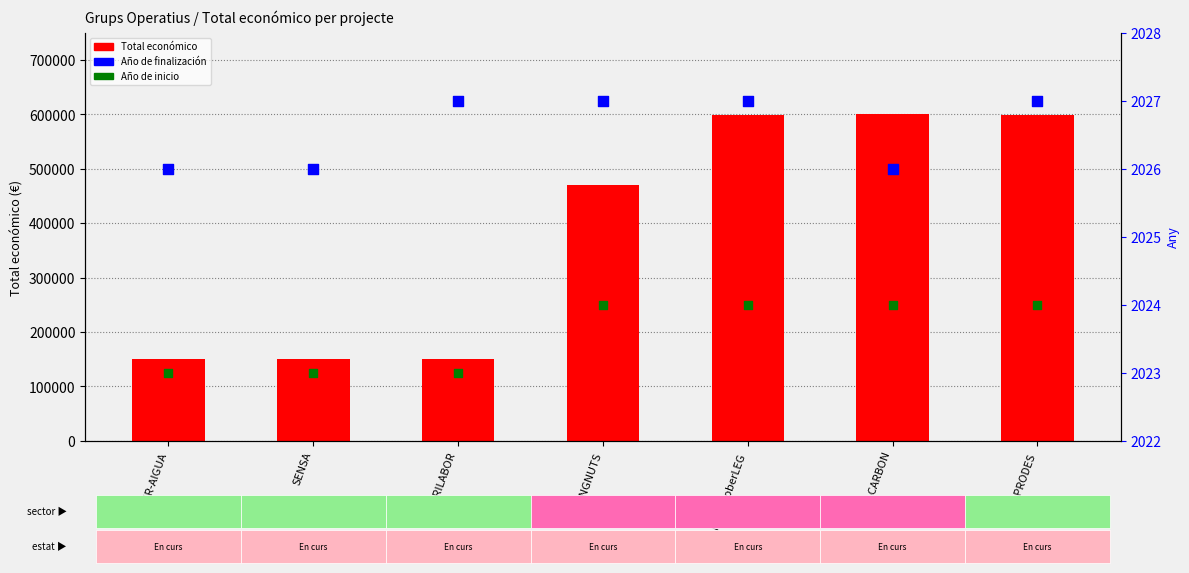

What are all the series names shown in the legend?

Total económico, Año de finalización, Año de inicio